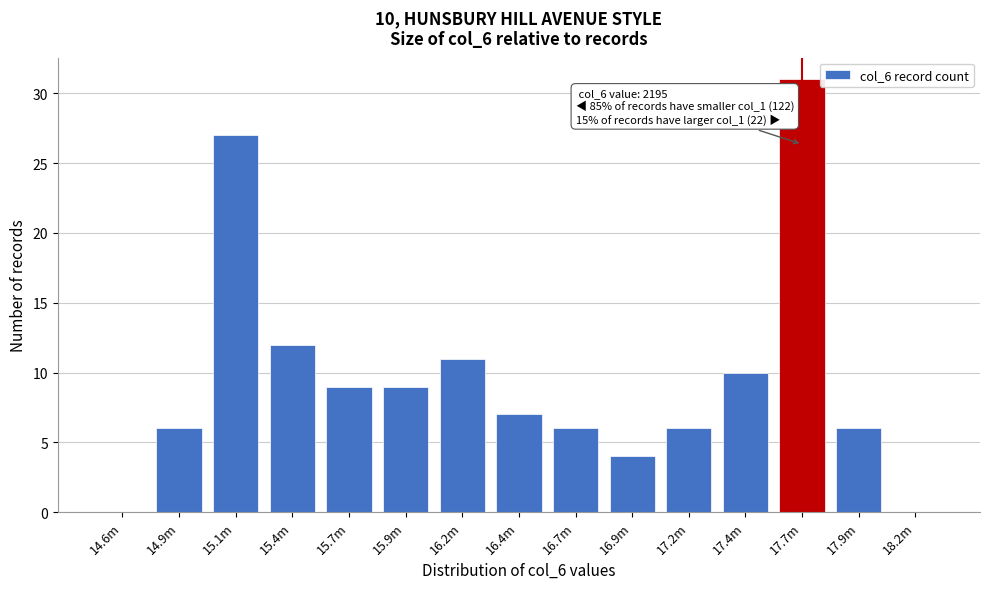

Reading left to right, list all the values displayed in this chart.

14.6m=0	14.9m=6	15.1m=27	15.4m=12	15.7m=9	15.9m=9	16.2m=11	16.4m=7	16.7m=6	16.9m=4	17.2m=6	17.4m=10	17.7m=31	17.9m=6	18.2m=0